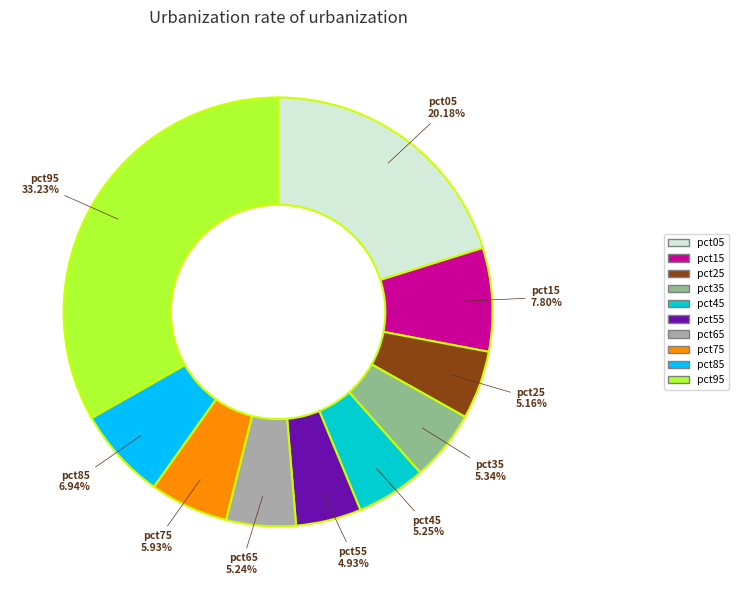

True or false: pct75 accounts for 1% of the total.

False